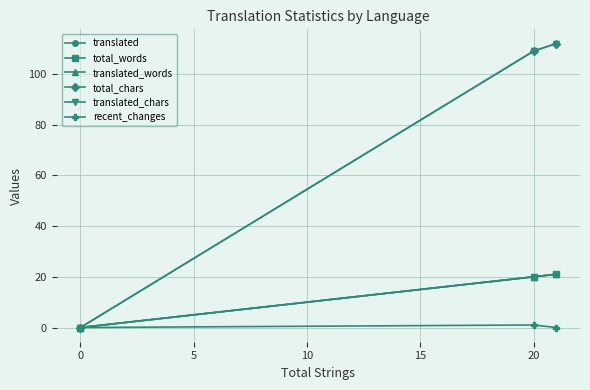

What are all the series names shown in the legend?

translated, total_words, translated_words, total_chars, translated_chars, recent_changes